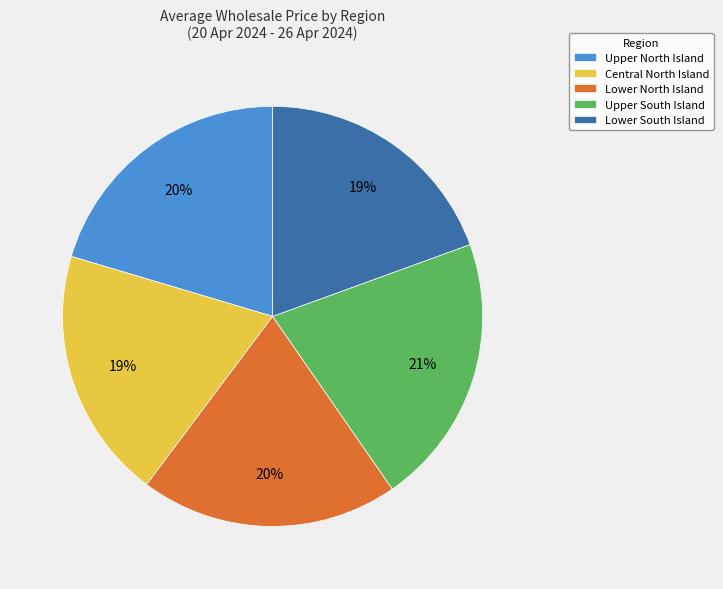

Which slice is the largest?

Upper South Island